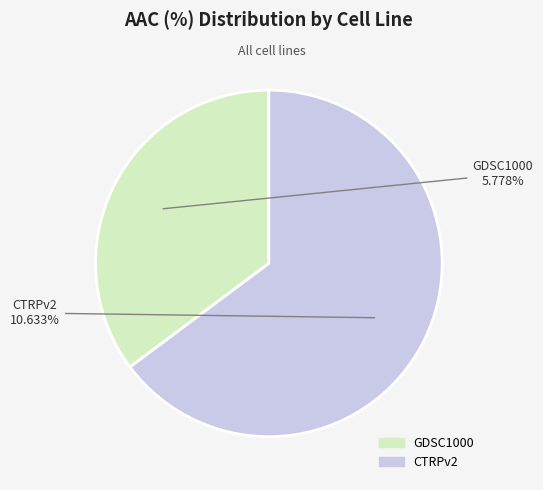

Rank the categories by value from lowest to highest.

GDSC1000, CTRPv2